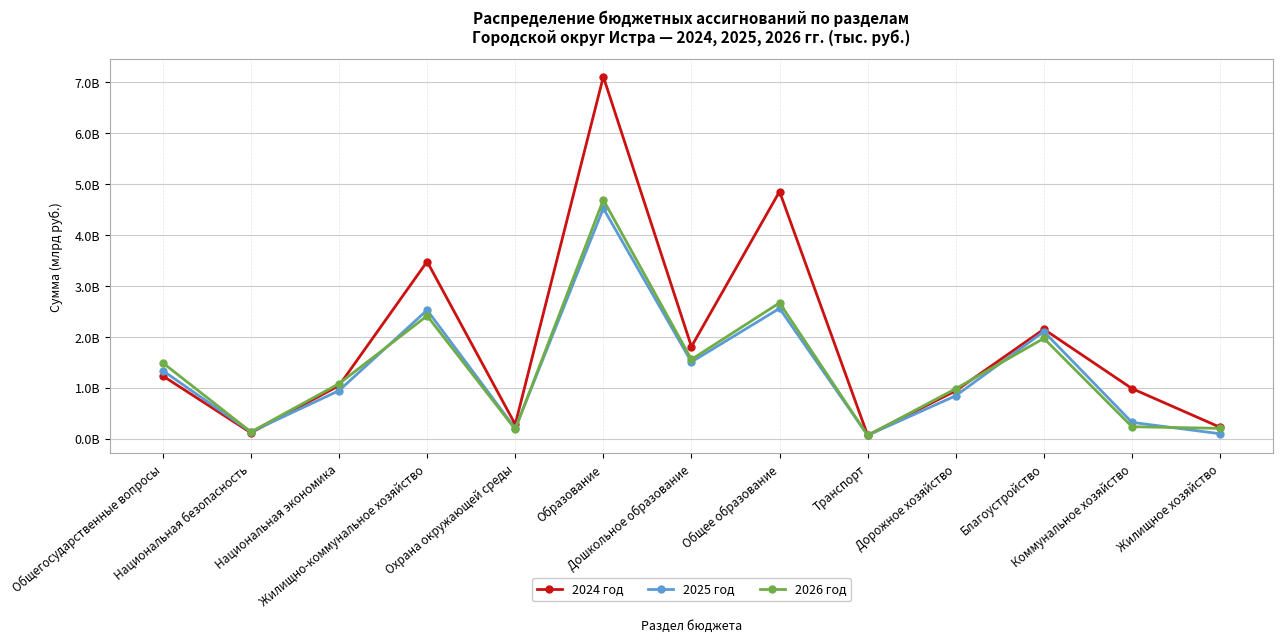

What is the approximate value of 2025 год at Жилищное хозяйство?

0.1